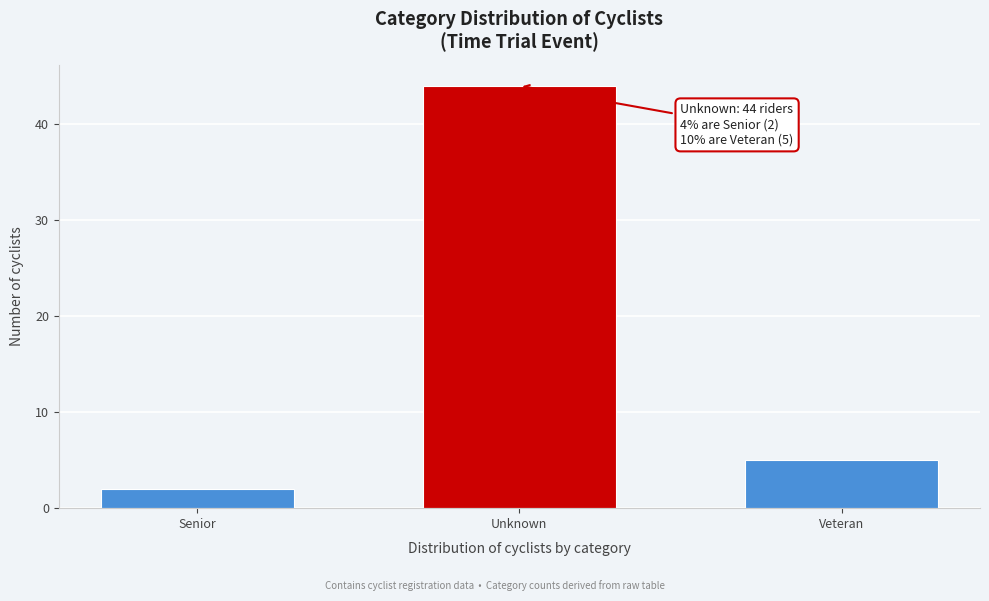

Reading right to left, extract all data points from this chart.

Veteran=5	Unknown=44	Senior=2